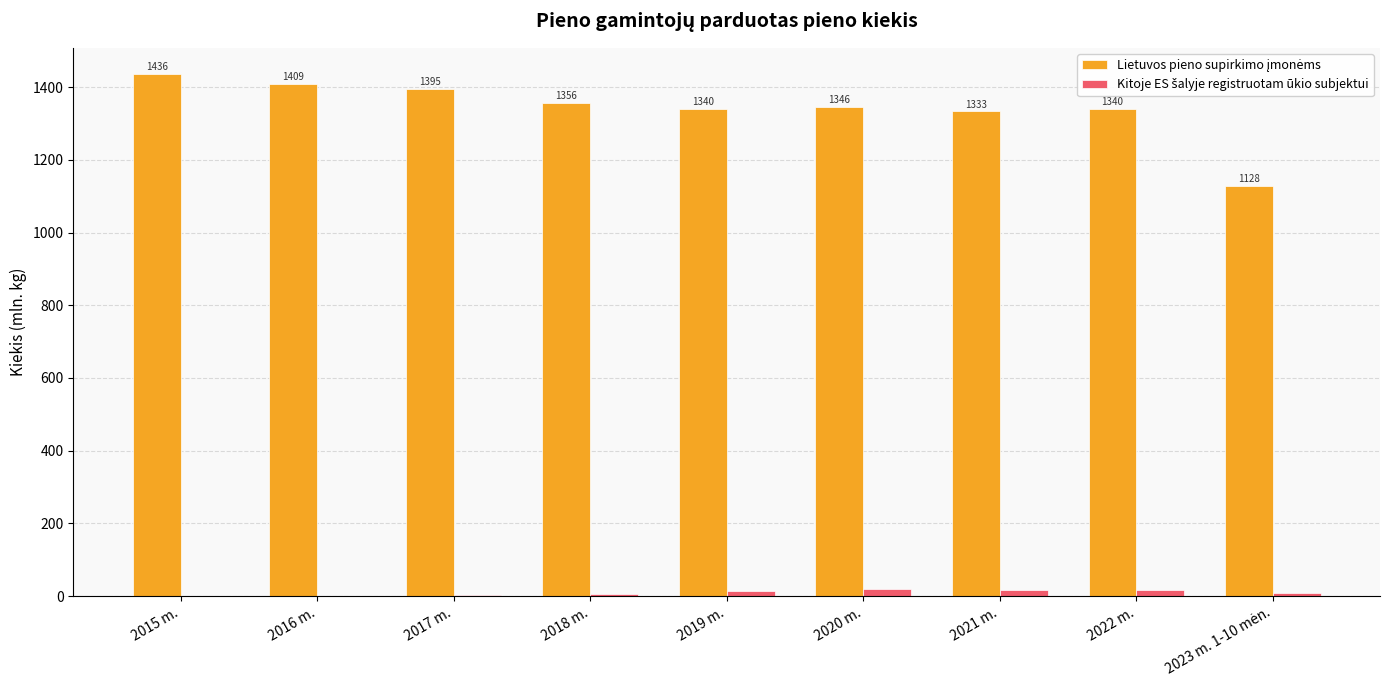

At which category is the sum across all series the highest?

2015 m.